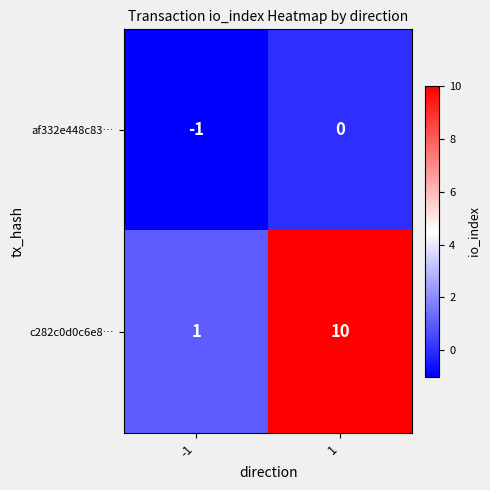

Reading left to right, list all the values displayed in this chart.

af332e448c83…: -1=-1	1=0
c282c0d0c6e8…: -1=1	1=10